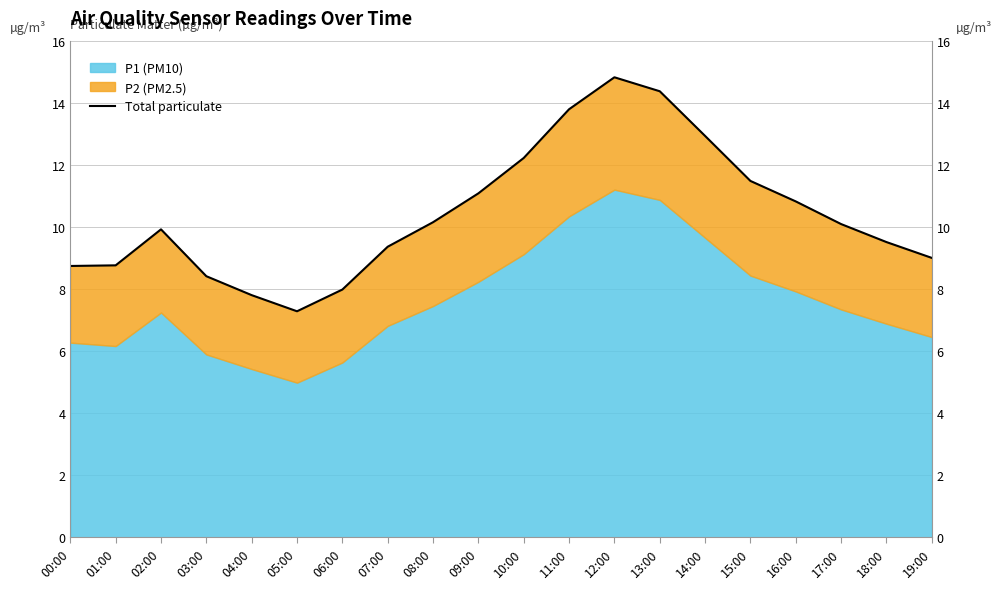

What is the label of the 6th point from the right?

14:00